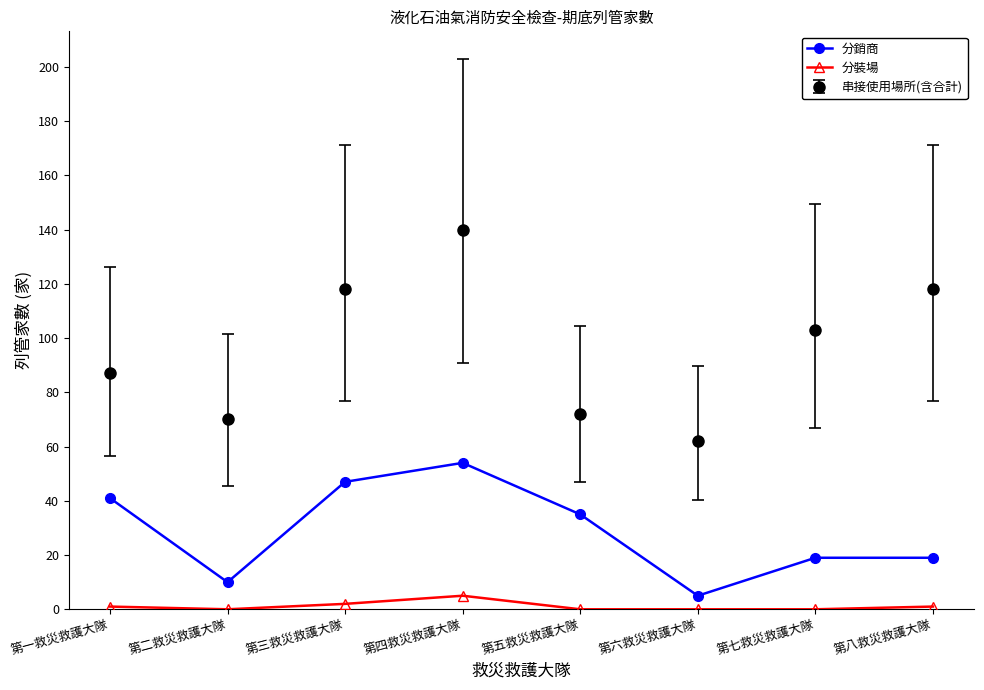

Which category has the lowest value in the 分銷商 series?

第六救災救護大隊